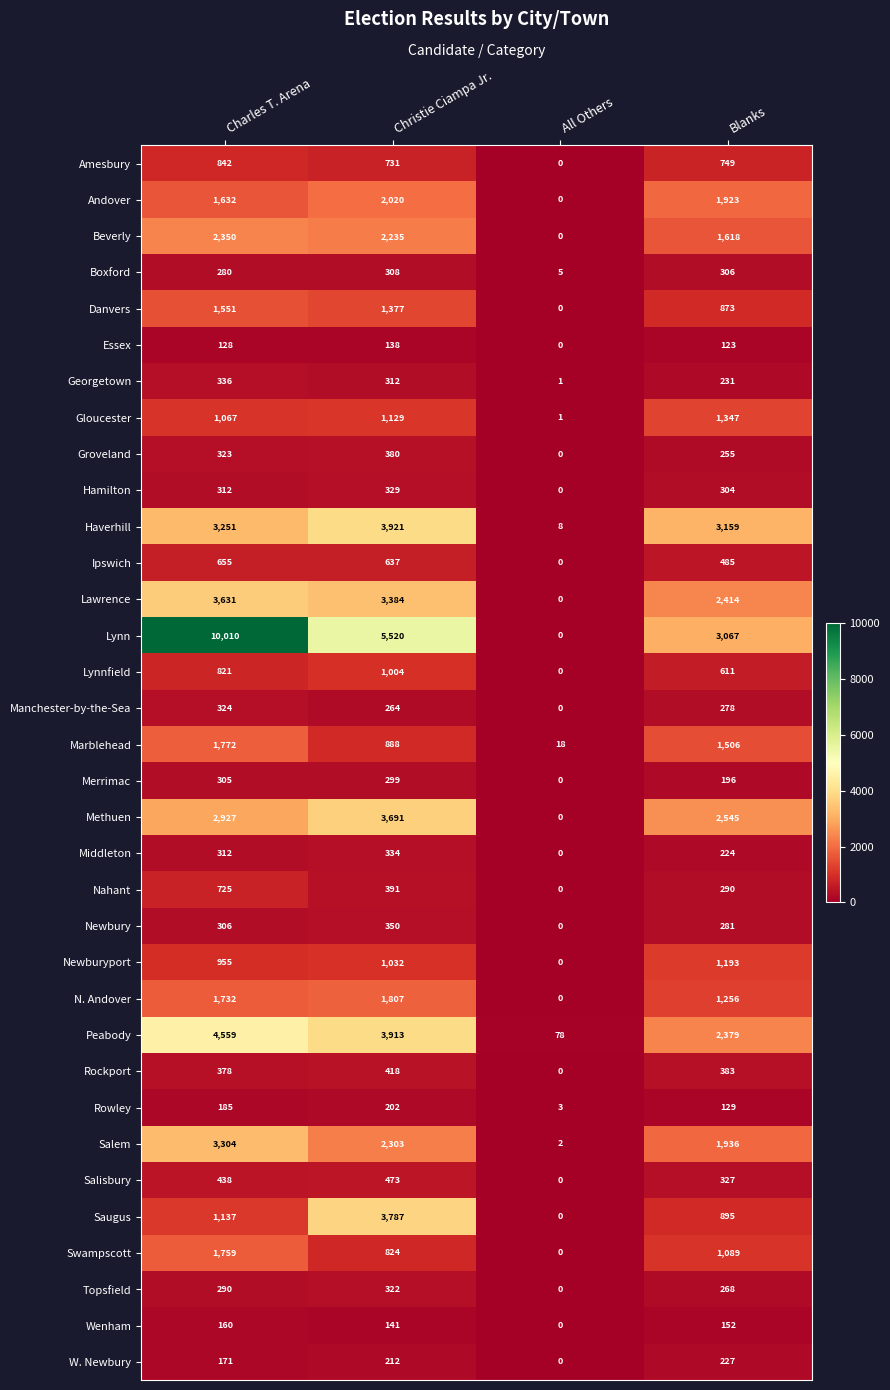

Where does the Andover series first go above 1923?

Christie Ciampa Jr.